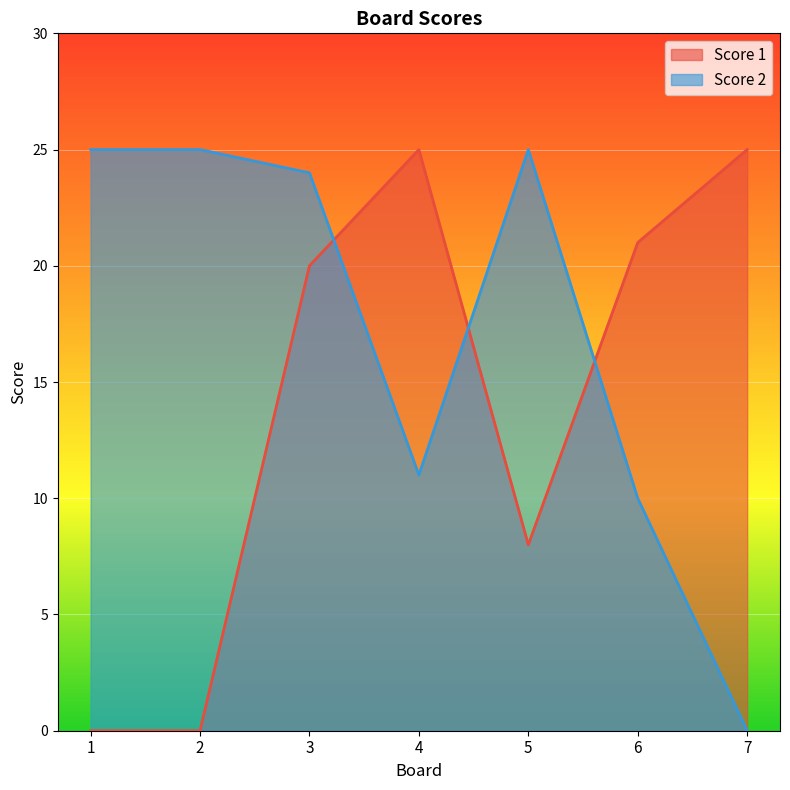

What is the average value of the Score 1 series?

14